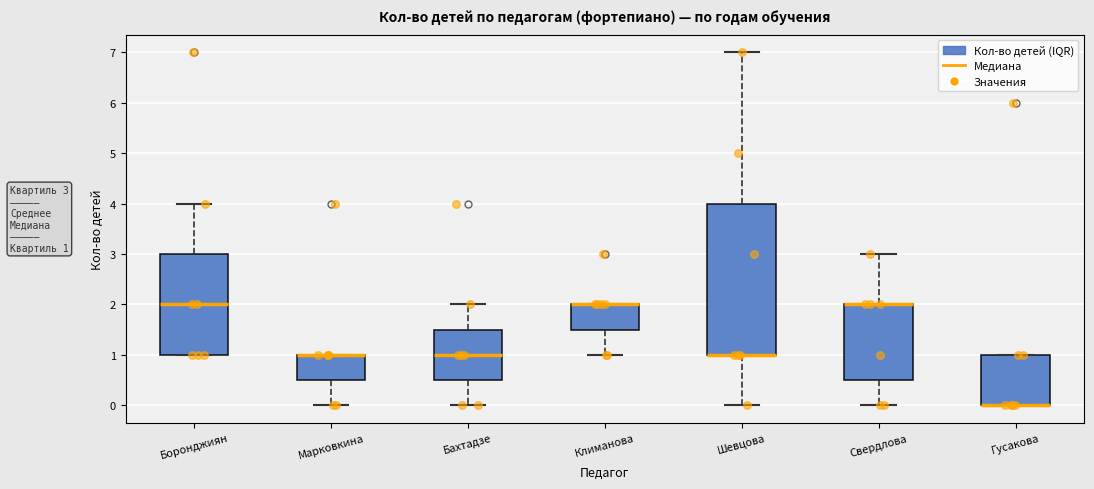

Comparing the boxes themselves (not the whiskers), which one is the tallest?

Шевцова